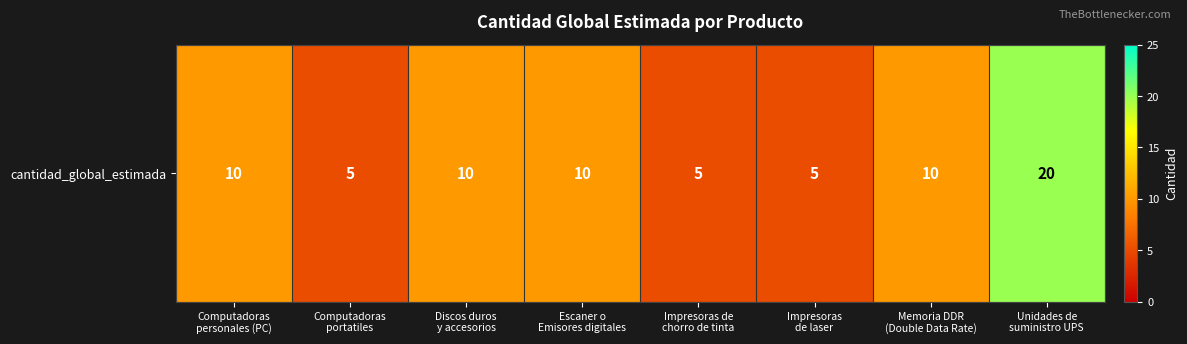

Approximately how many times larger is the value at Computadoras
personales (PC) compared to Impresoras
de laser?

2.0